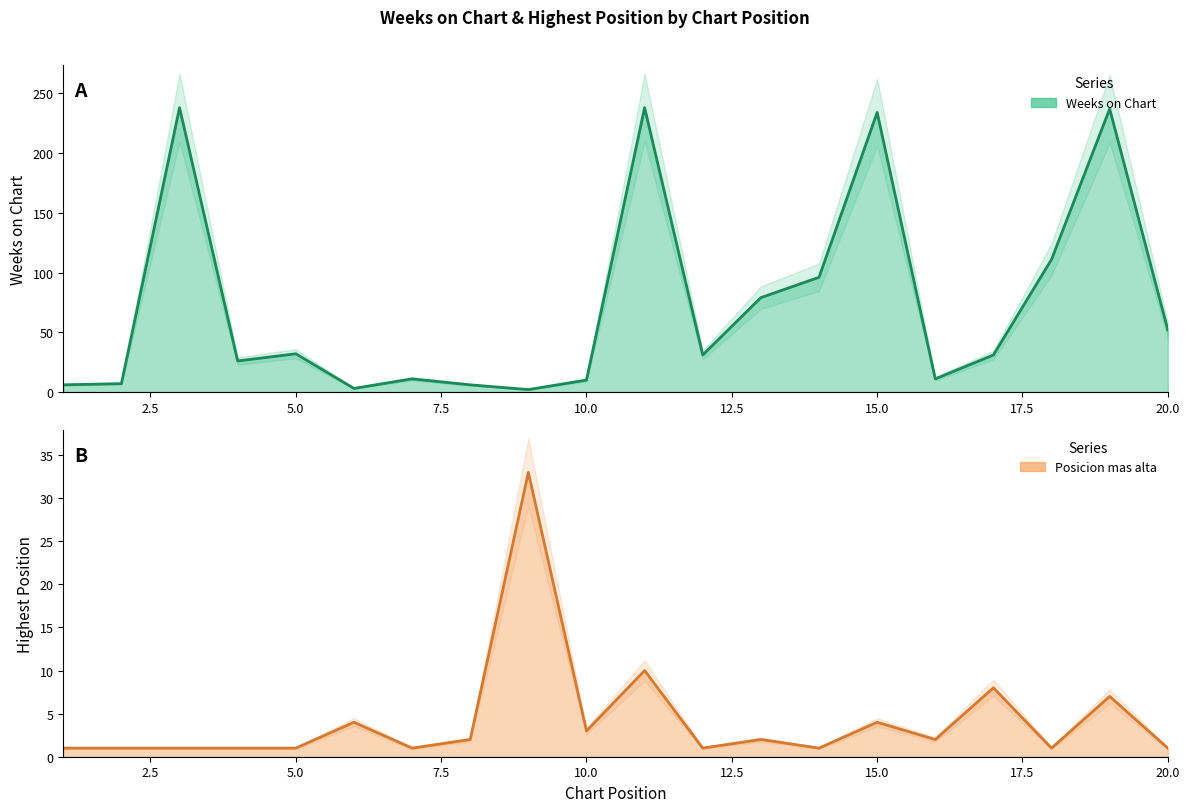

How many lines are shown in the chart?

2